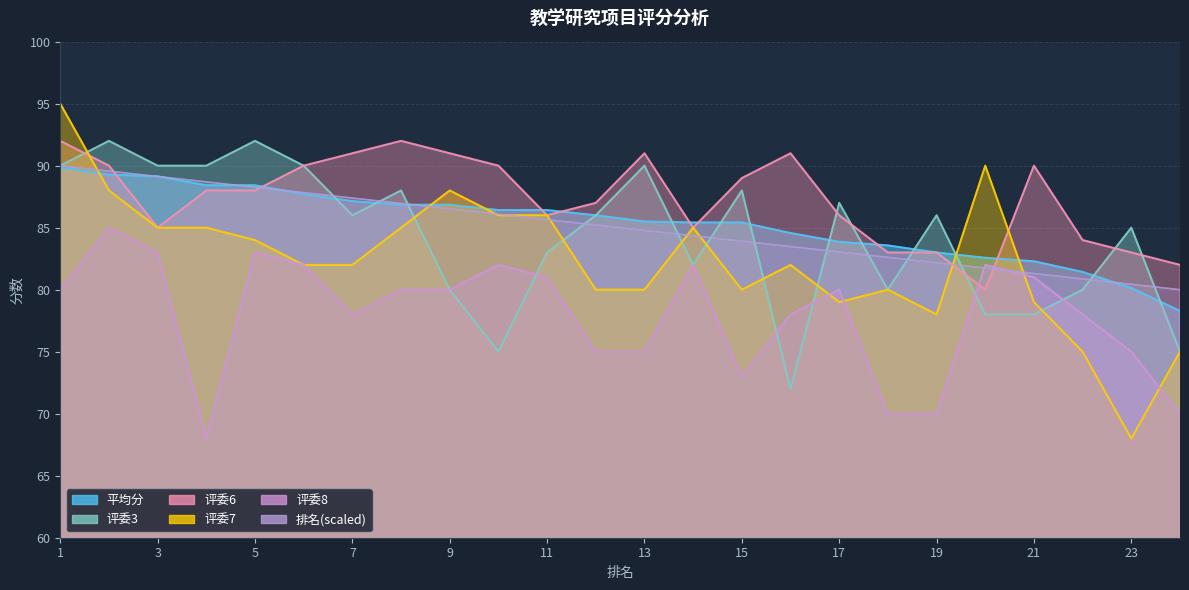

At which category does the chart reach its peak across all series?

1